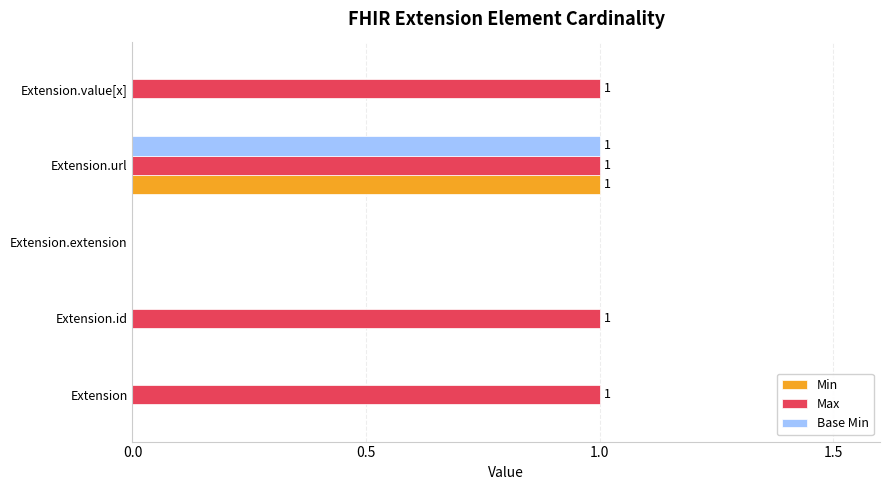

What is the sum of all Max values?

4